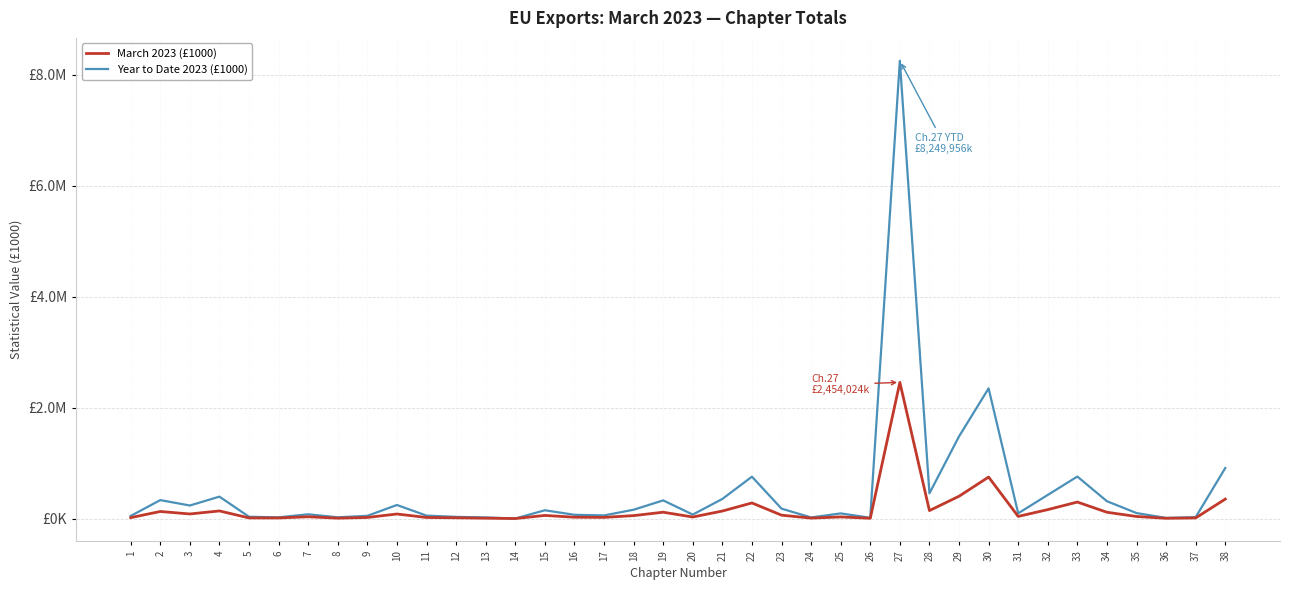

Reading left to right, extract all data points from this chart.

March 2023 (£1000): 1=16126	2=126981	3=82460	4=137025	5=11236	6=10501	7=32341	8=6891	9=19404	10=81884	11=19114	12=13640	13=6342	14=169	15=55912	16=23854	17=20721	18=52732	19=113928	20=27594	21=135197	22=280849	23=60708	24=7841	25=29365	26=4799	27=2454024	28=143203	29=401594	30=747824	31=38223	32=160710	33=297083	34=113025	35=36965	36=4636	37=11007	38=350328
Year to Date 2023 (£1000): 1=46249	2=332400	3=234869	4=394548	5=32132	6=21529	7=76498	8=22056	9=48729	10=244114	11=52474	12=30157	13=19724	14=355	15=149077	16=67197	17=56092	18=158549	19=326894	20=71324	21=353309	22=753892	23=178253	24=19312	25=92365	26=13788	27=8249956	28=454362	29=1479878	30=2345637	31=93853	32=425903	33=756842	34=312001	35=98534	36=11052	37=25346	38=910405